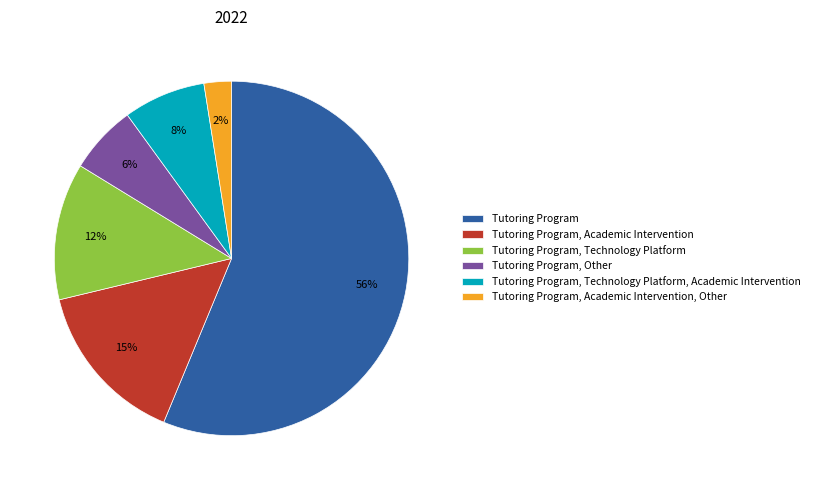

Combined, do Tutoring Program, Technology Platform, Academic Intervention and Tutoring Program account for over 50%?

Yes